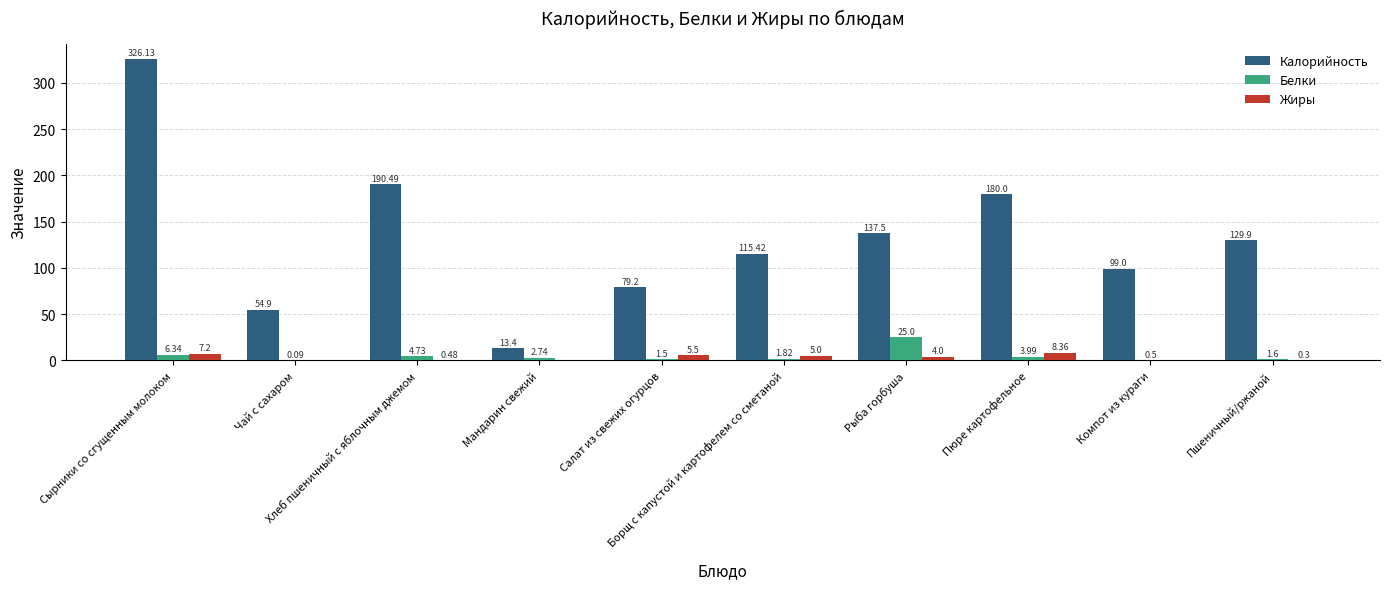

What is the sum of all Калорийность values?

1325.9